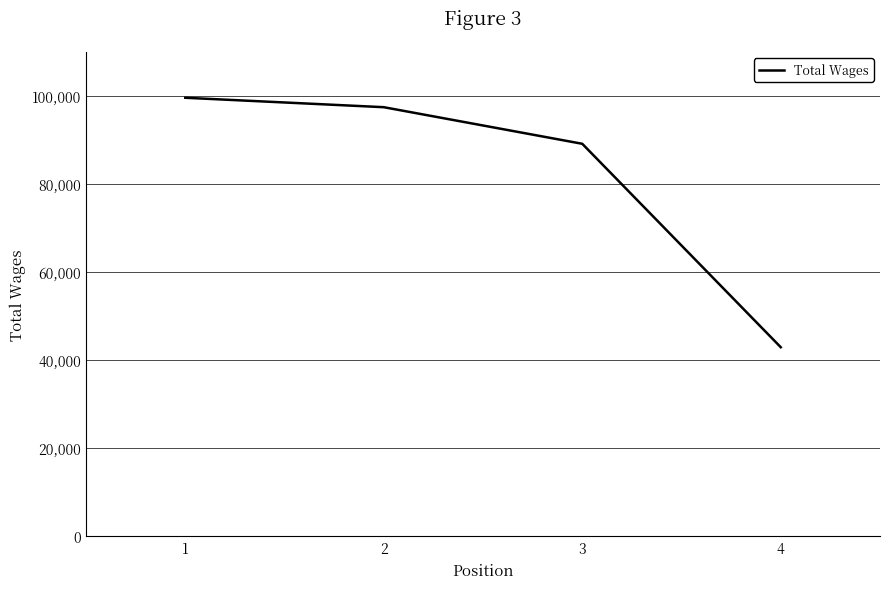

Reading right to left, transcribe all the data shown in this chart.

42935	89131	97440	99582